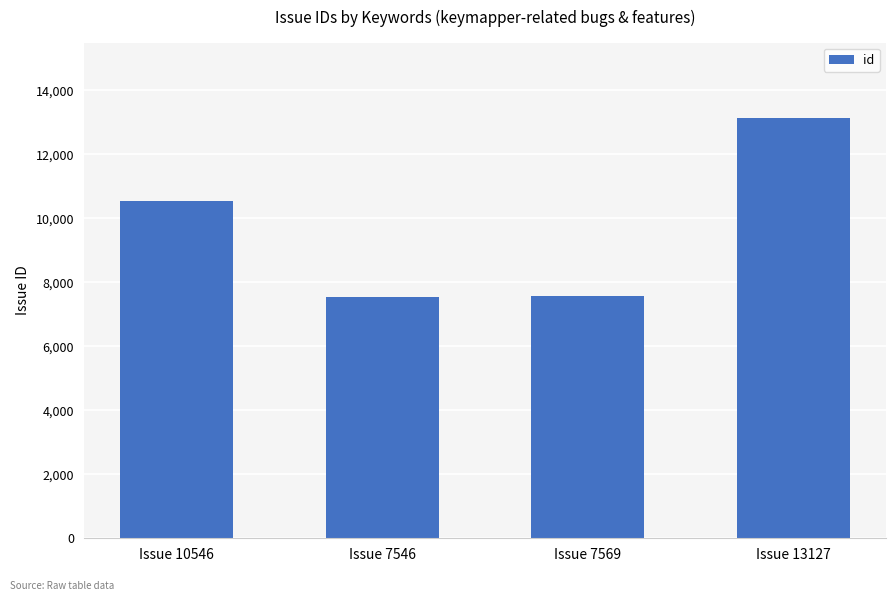

Approximately how many times larger is the value at Issue 7546 compared to Issue 13127?

0.6